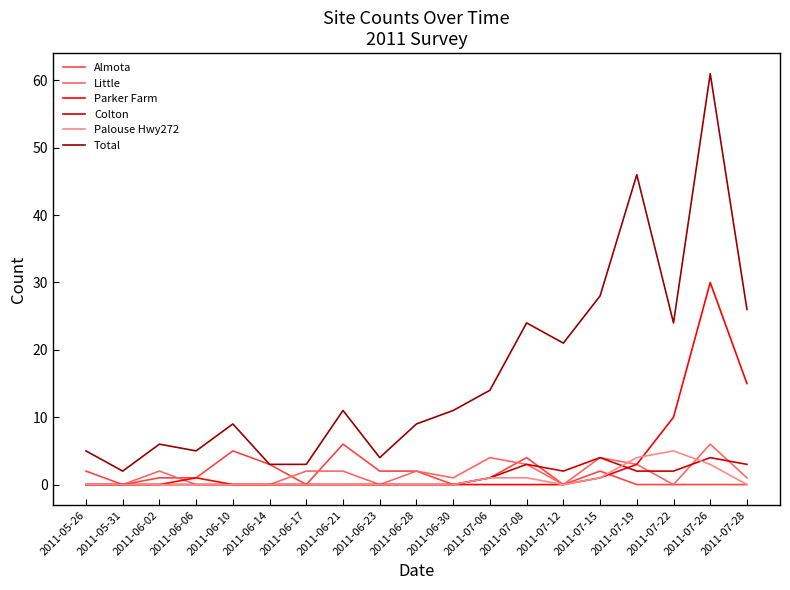

True or false: Almota has more than 0 interior local peaks.

True